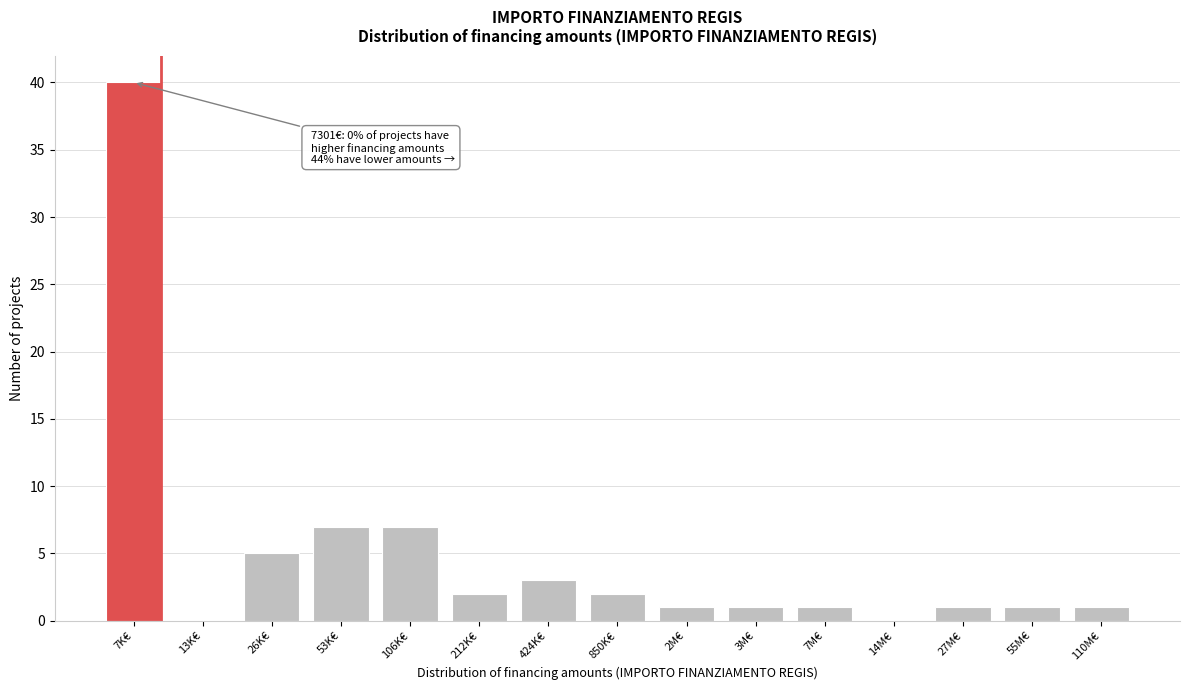

Reading right to left, list all the values displayed in this chart.

110M€=1	55M€=1	27M€=1	14M€=0	7M€=1	3M€=1	2M€=1	850K€=2	424K€=3	212K€=2	106K€=7	53K€=7	26K€=5	13K€=0	7K€=40